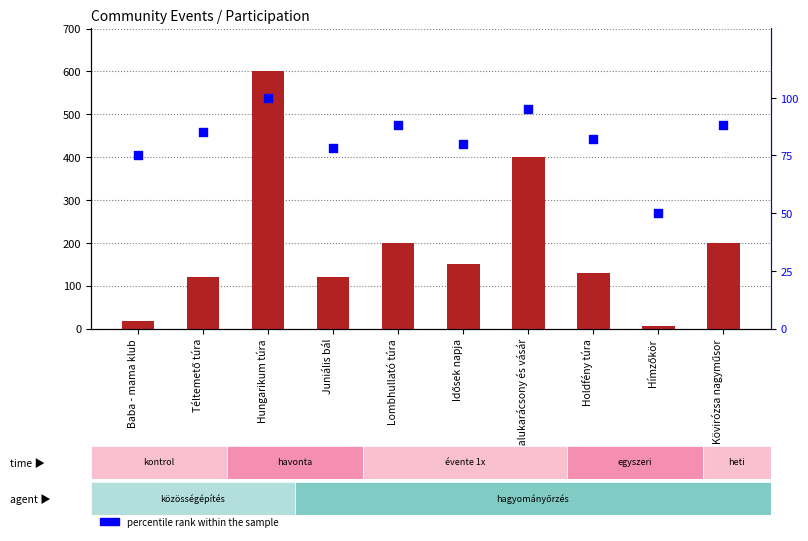

What is the total value across all series at Kövirózsa nagyműsor?

288